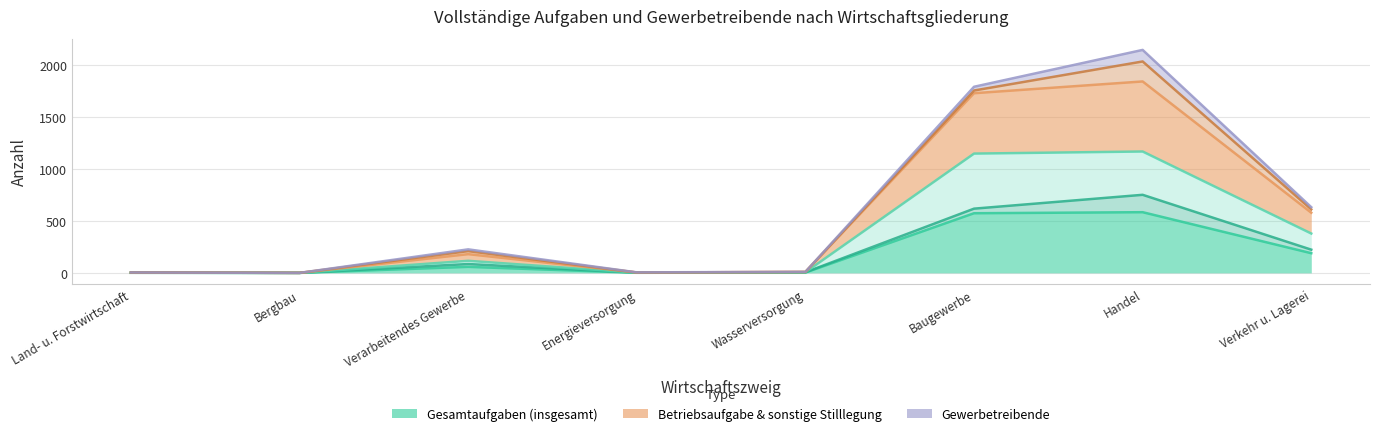

True or false: Gesamtaufgaben (insgesamt) has a value of 3 at Wasserversorgung.

True